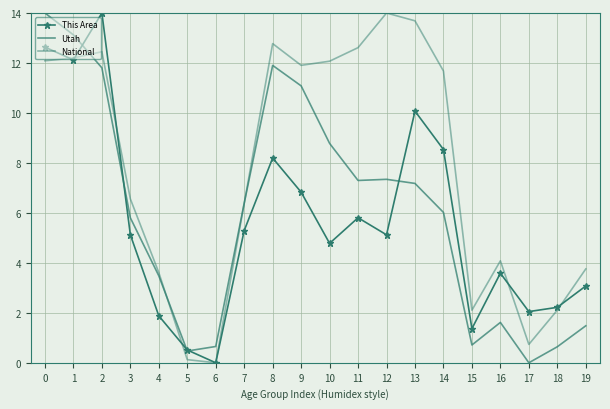

What is the value of the National point at the 11th from the left?

12.1